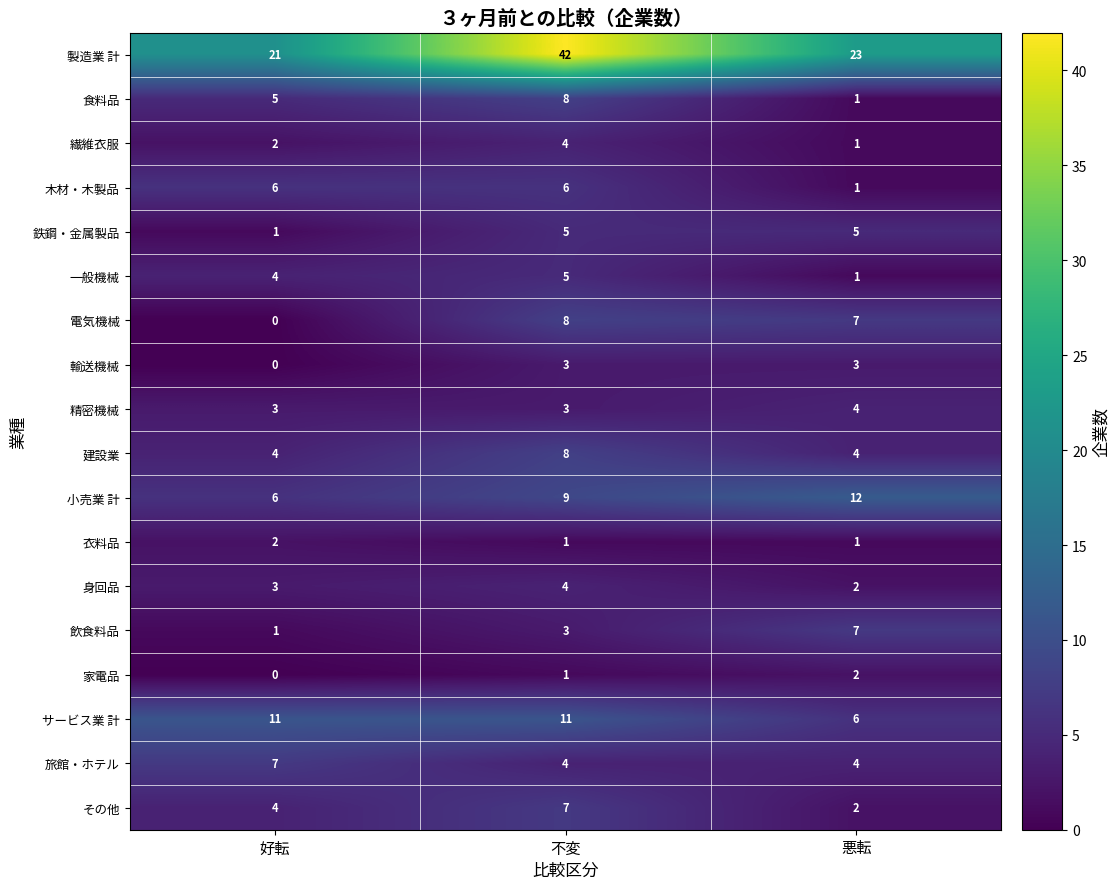

Between 好転 and 不変, which series saw the biggest shift?

製造業 計